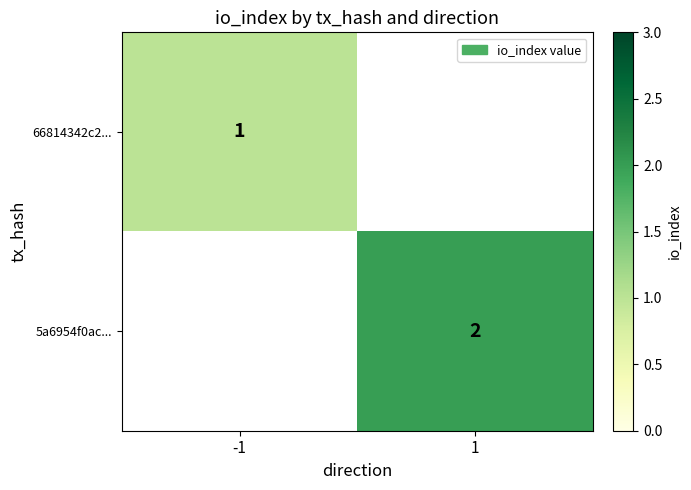

What is the minimum value shown in the chart?

1.0